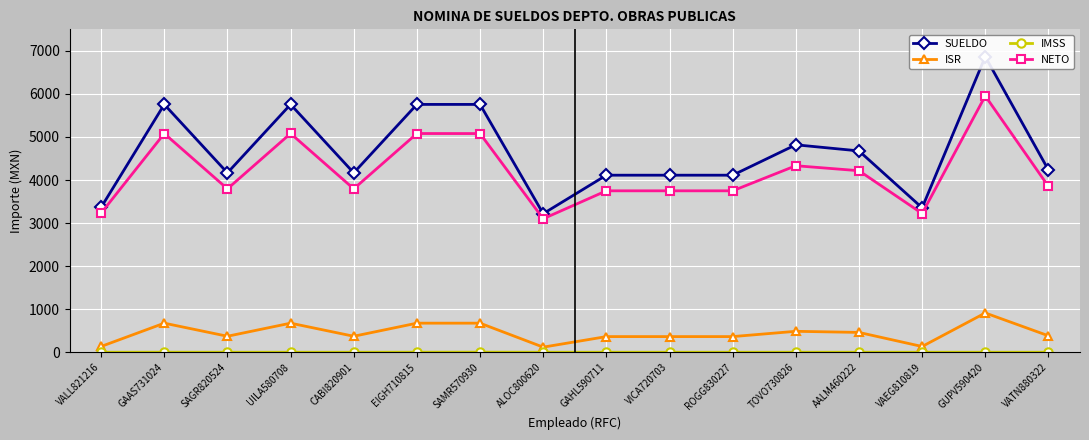

Which series has the largest total across all categories?

SUELDO